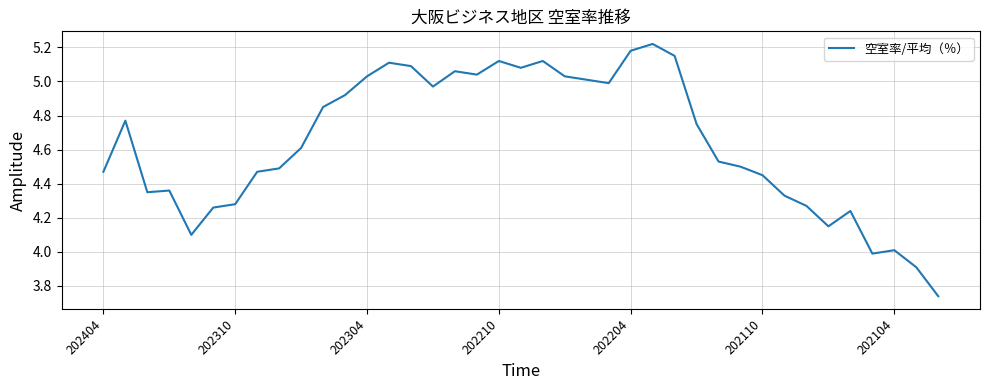

What is the difference between the maximum and minimum values?

1.5